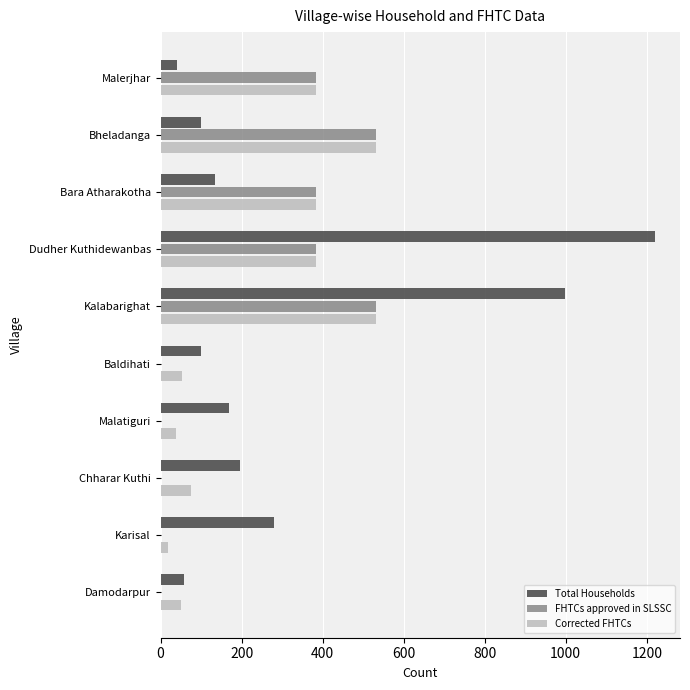

Is it true that Corrected FHTCs equals 203 at Dudher Kuthidewanbas?

False